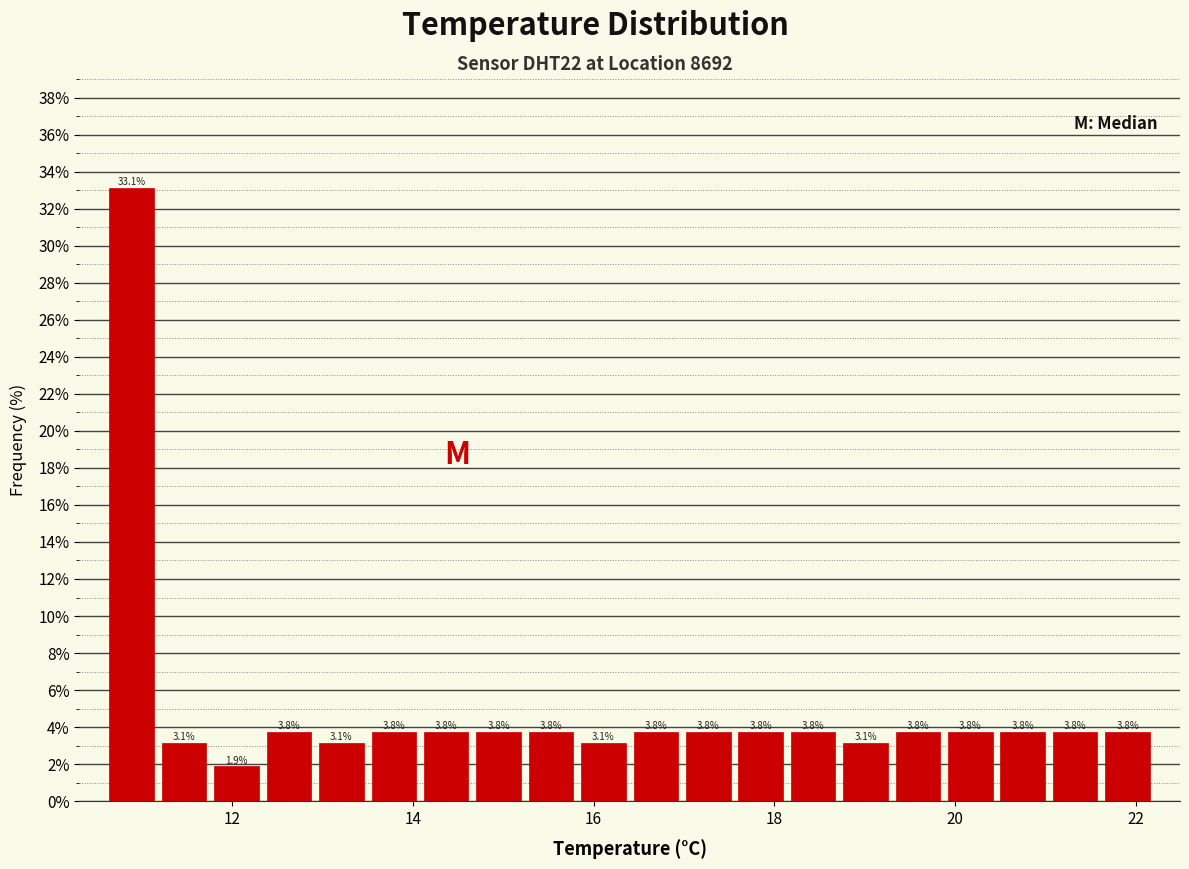

Read against the x-axis, roughly where is the centre of the tallest bar?

10.8